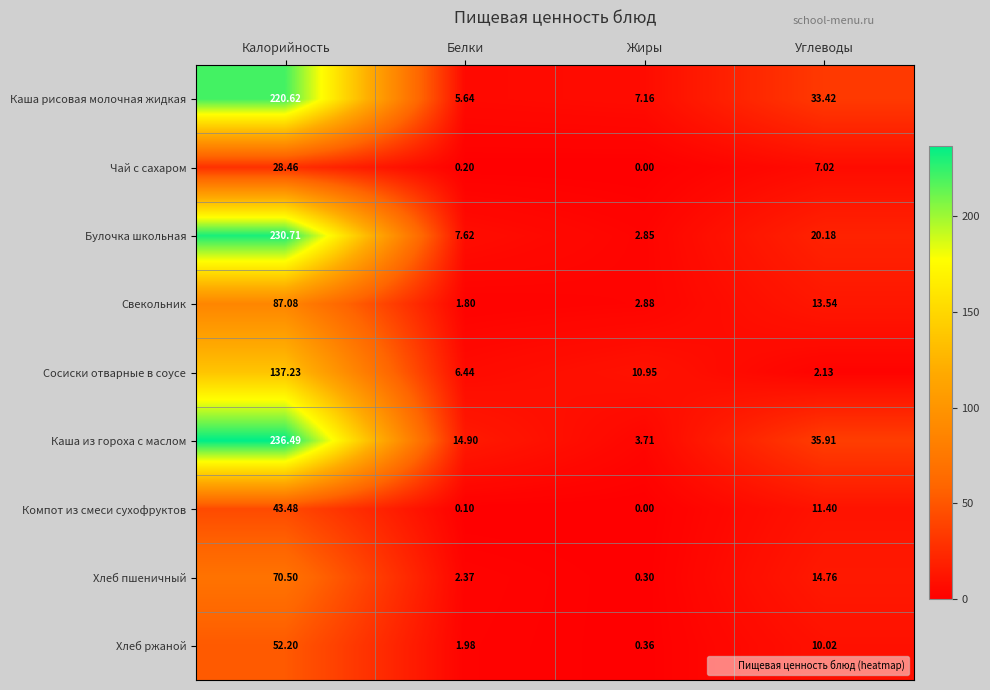

At which label does Булочка школьная first exceed 20?

Калорийность